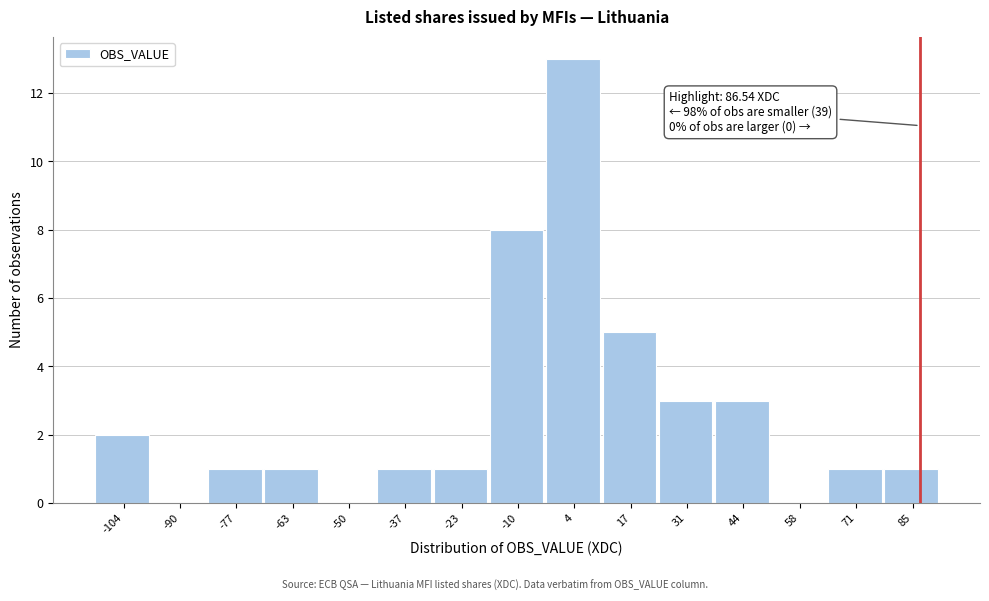

Which range on the x-axis has the tallest bar?

-2 to 10